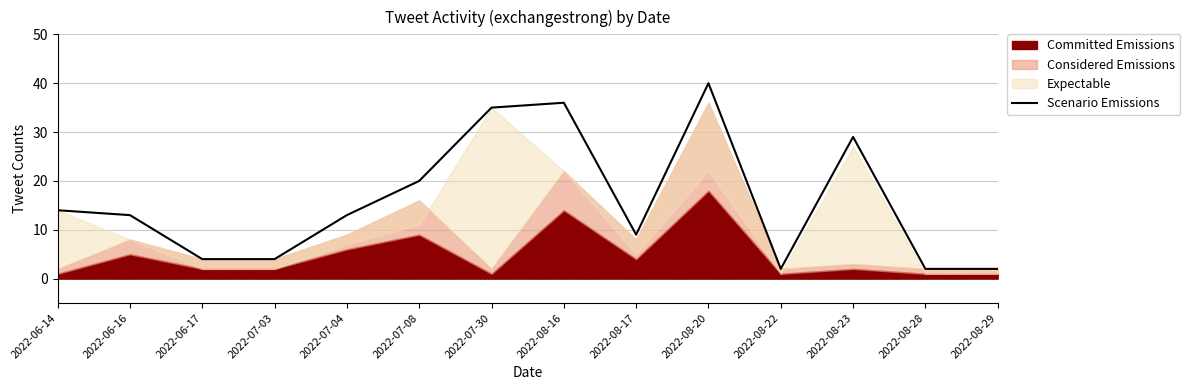

The Scenario Emissions series shows 25 at 2022-06-14. True or false?

False